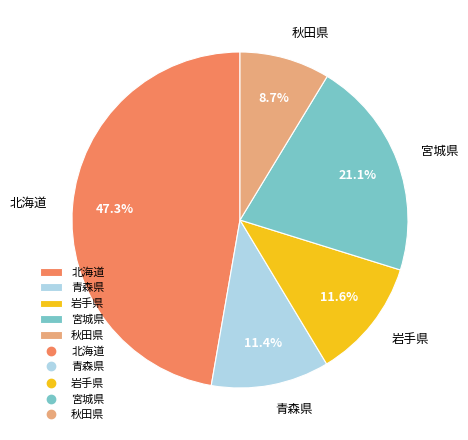

What is the total percentage of 岩手県 and 北海道?

58.8%